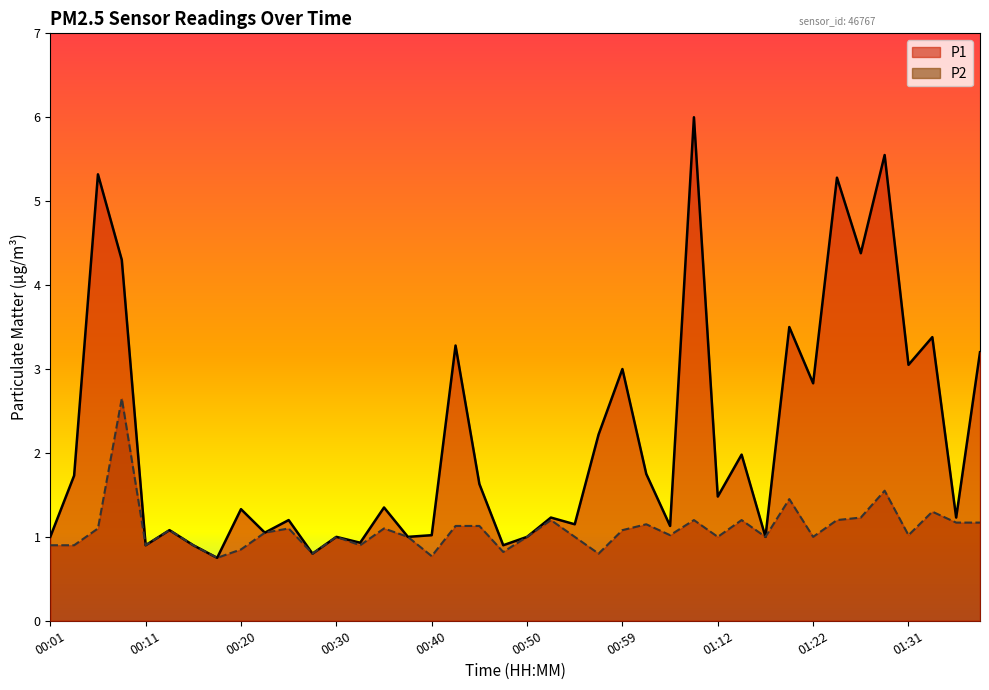

What is the difference between the P1 values at 00:30 and 01:02?

0.8